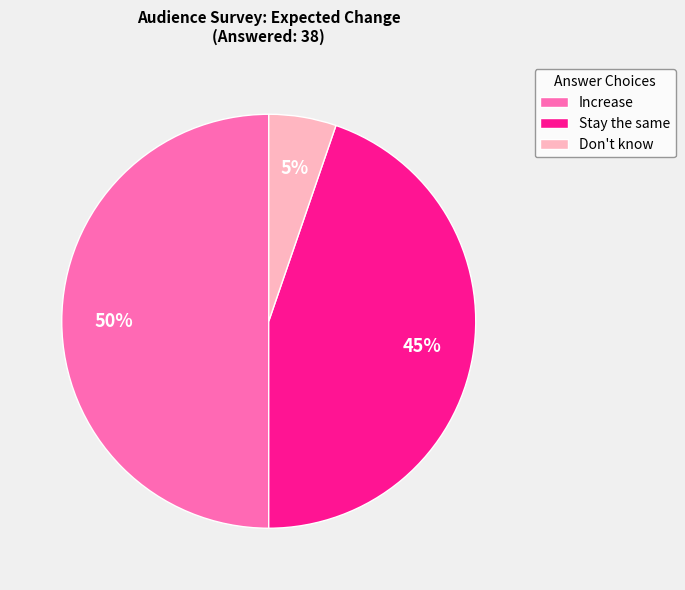

How many segments does this pie chart have?

3